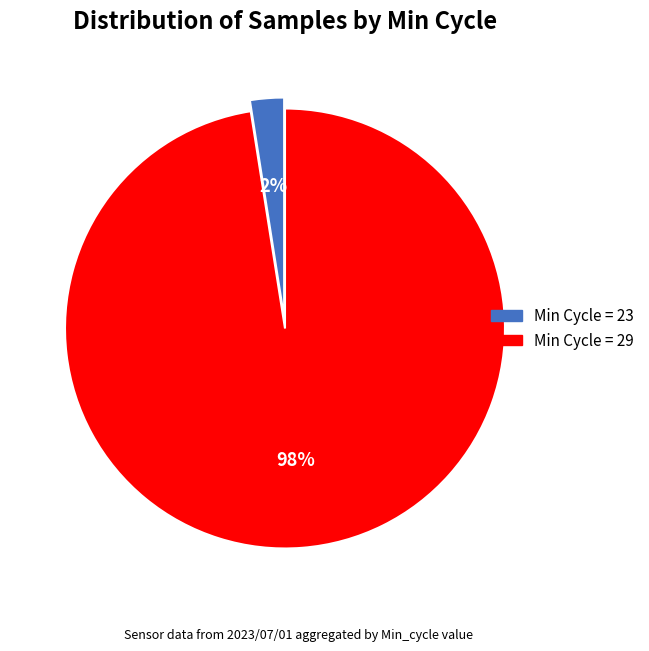

How many slices are in this pie chart?

2